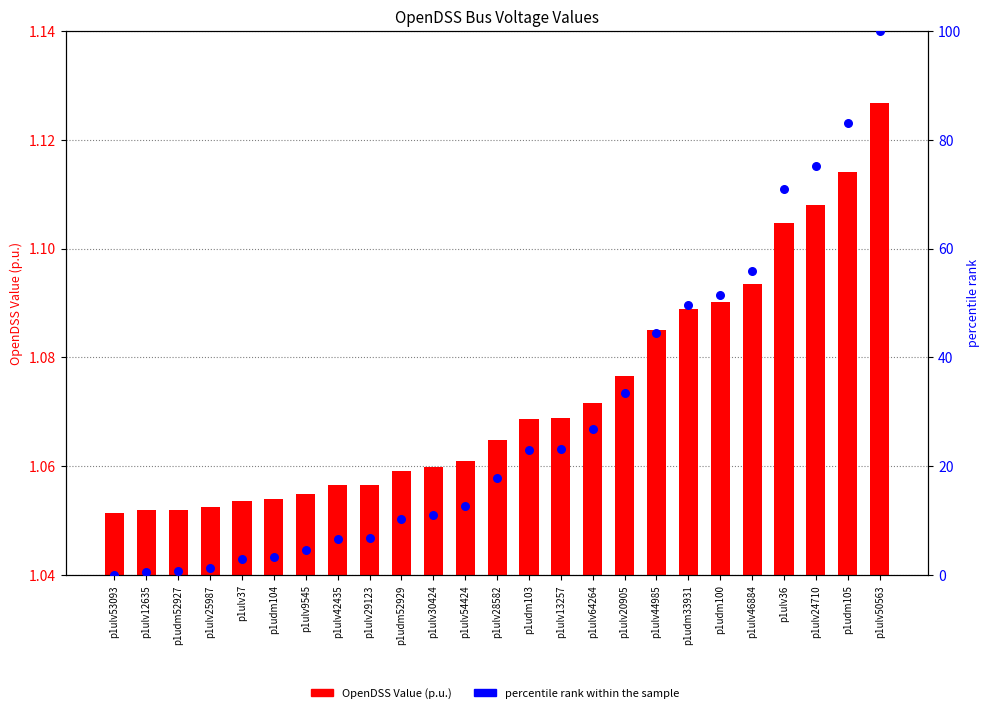

Which series has the largest total across all categories?

percentile rank within the sample